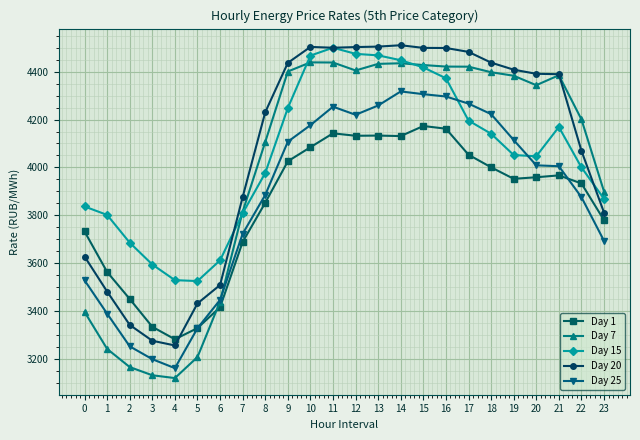

What is the smallest value displayed?

3119.7